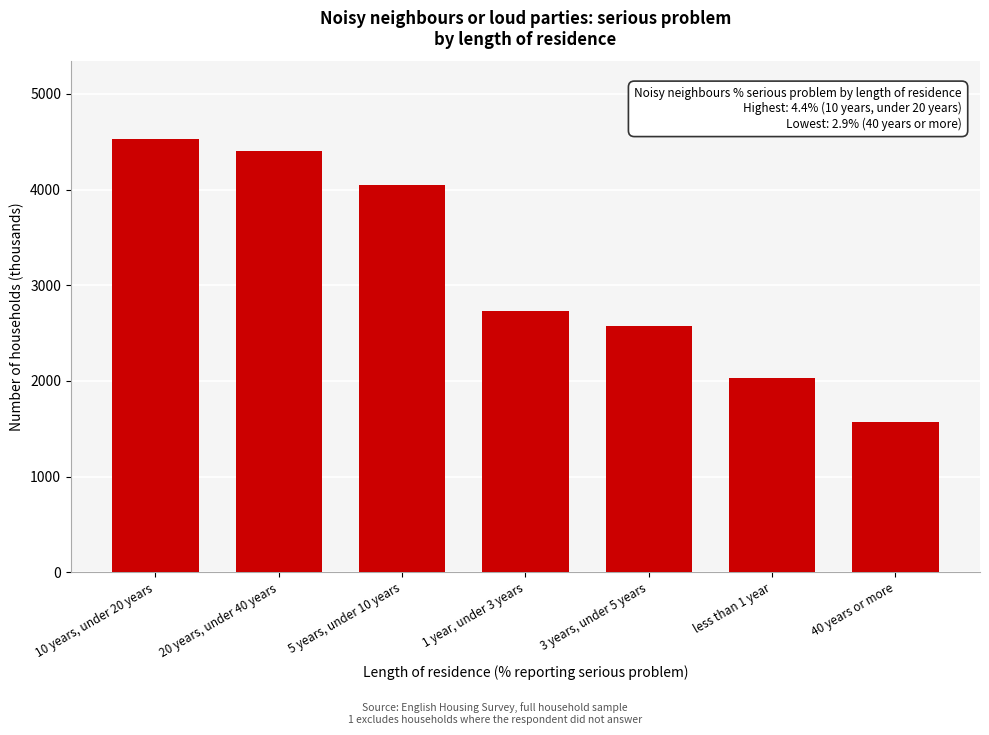

Reading left to right, extract all data points from this chart.

4524.2	4407.8	4042.9	2729.9	2569.8	2028.0	1573.9